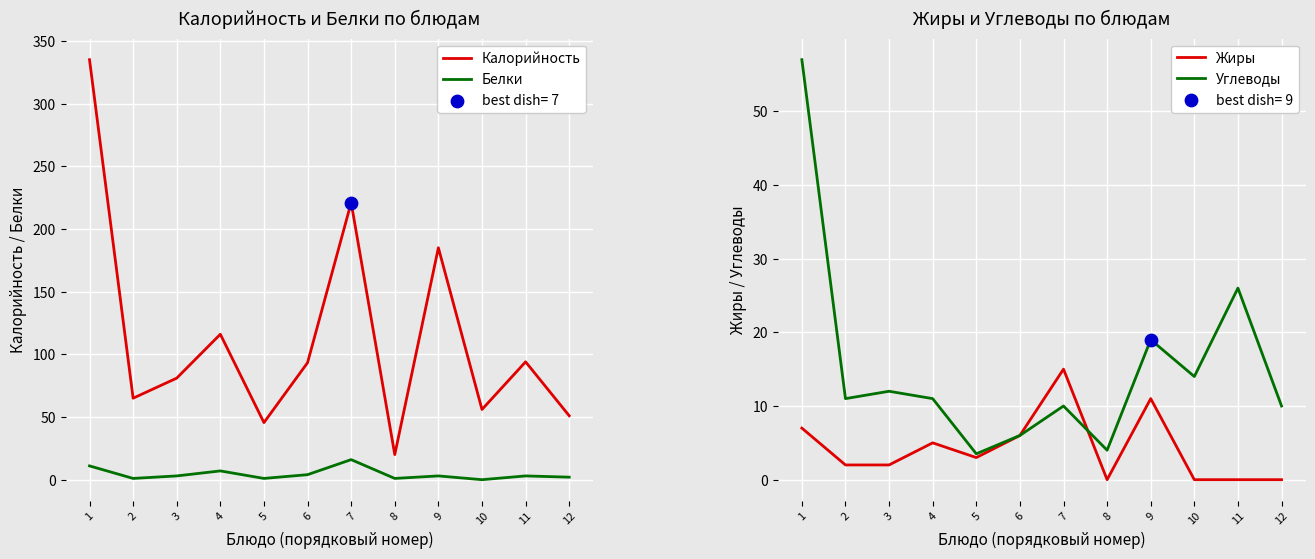

What is the total value across all series at 10?

70.0